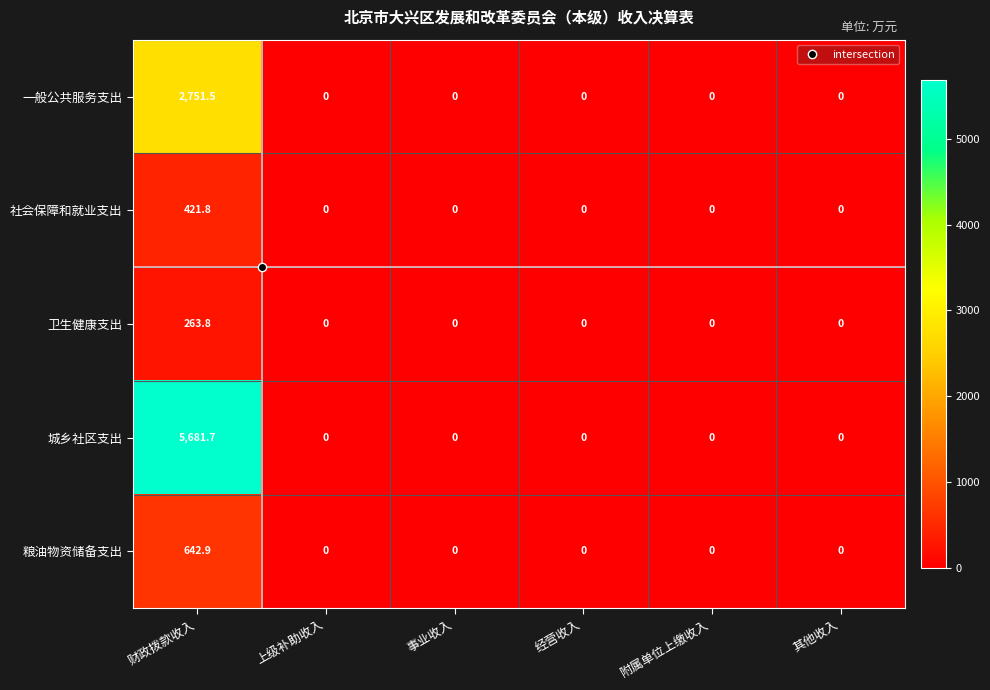

What is the sum of all 卫生健康支出 values?

263.8